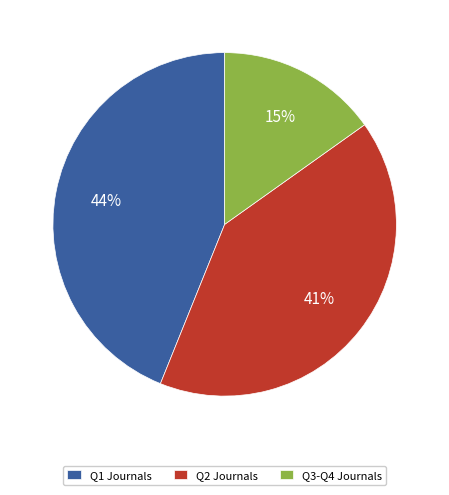

Is the sum of Q1 Journals and Q3-Q4 Journals greater than half?

Yes